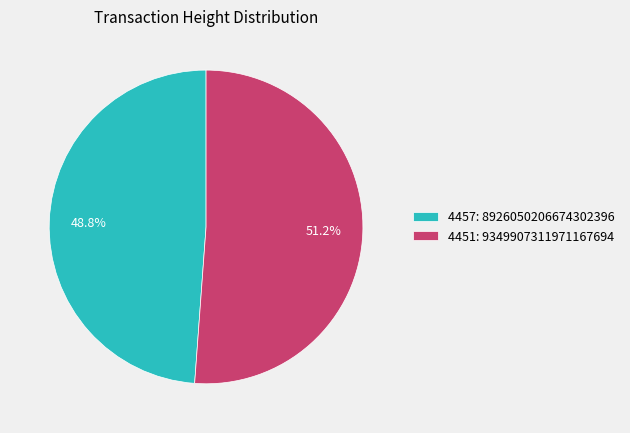

Is 4451 the majority of the pie?

Yes